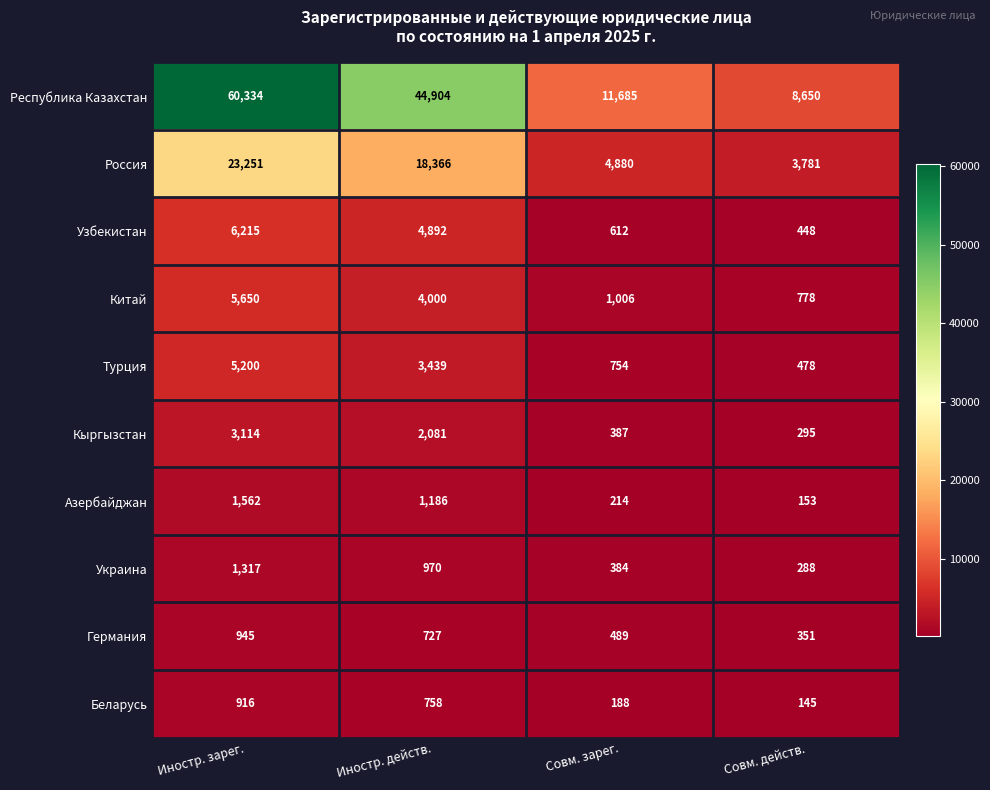

At how many categories does at least one series exceed 15154?

2